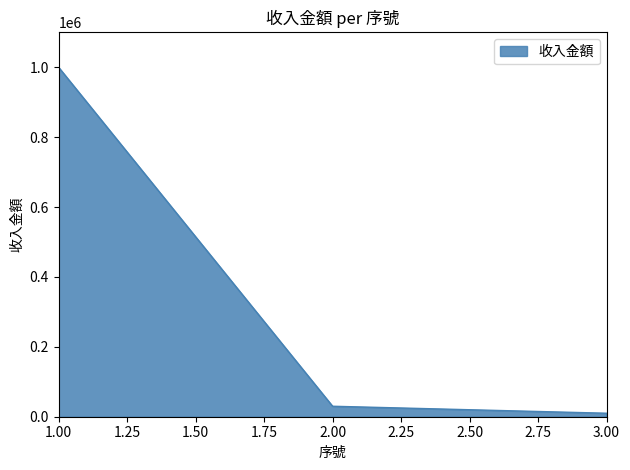

Reading left to right, what are all the values shown in this chart?

1.00=1000000	2.00=30000	3.00=10000